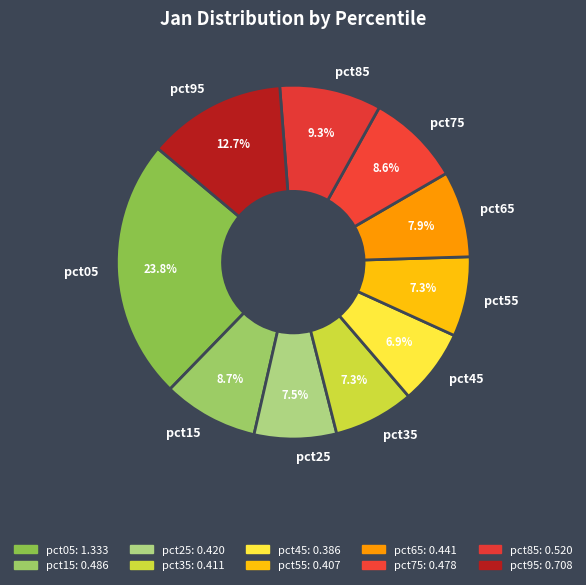

Which has a higher value, pct65 or pct85?

pct85